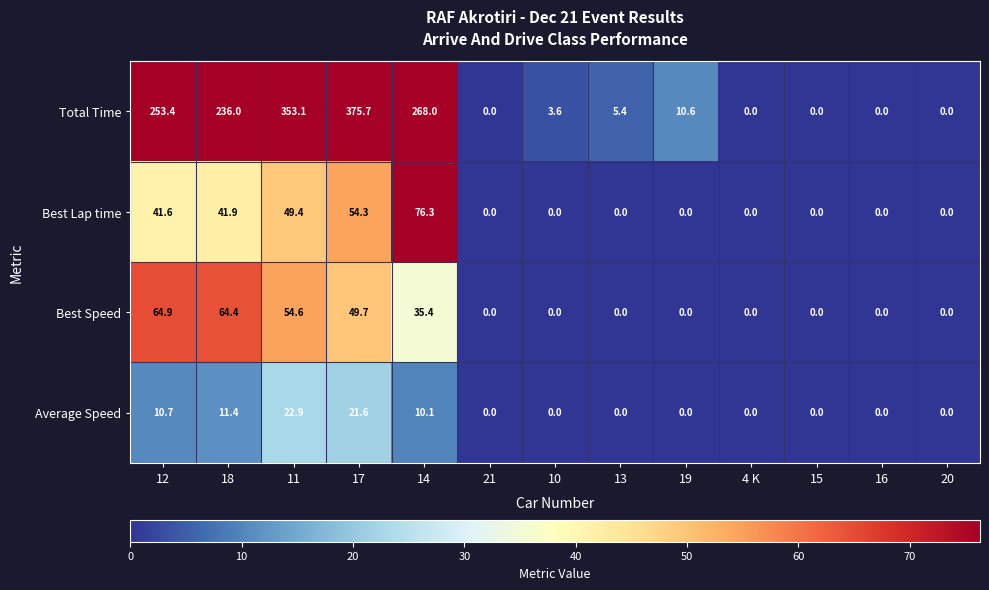

What is the maximum value for Best Speed?

64.9